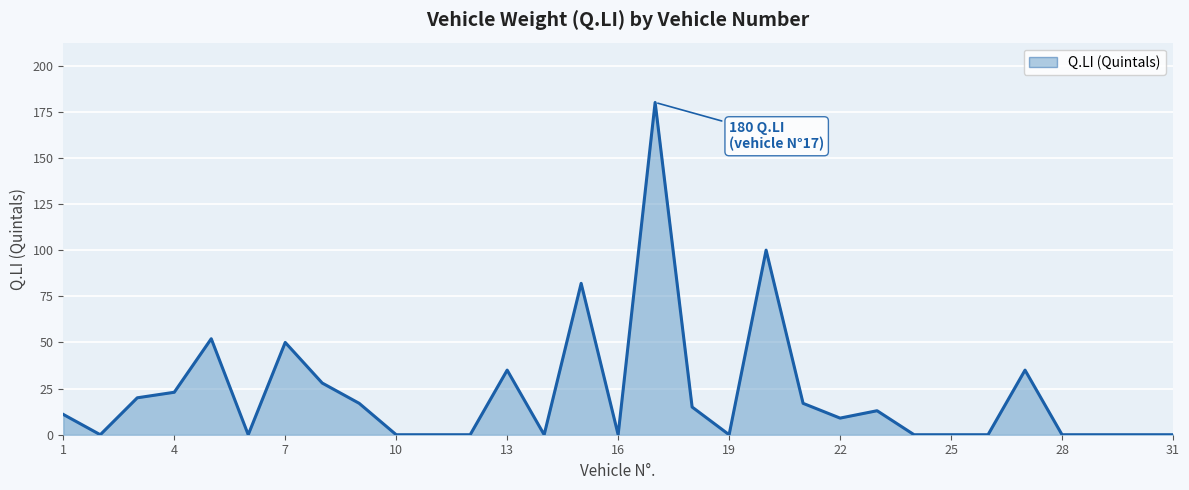

What is the average value?

22